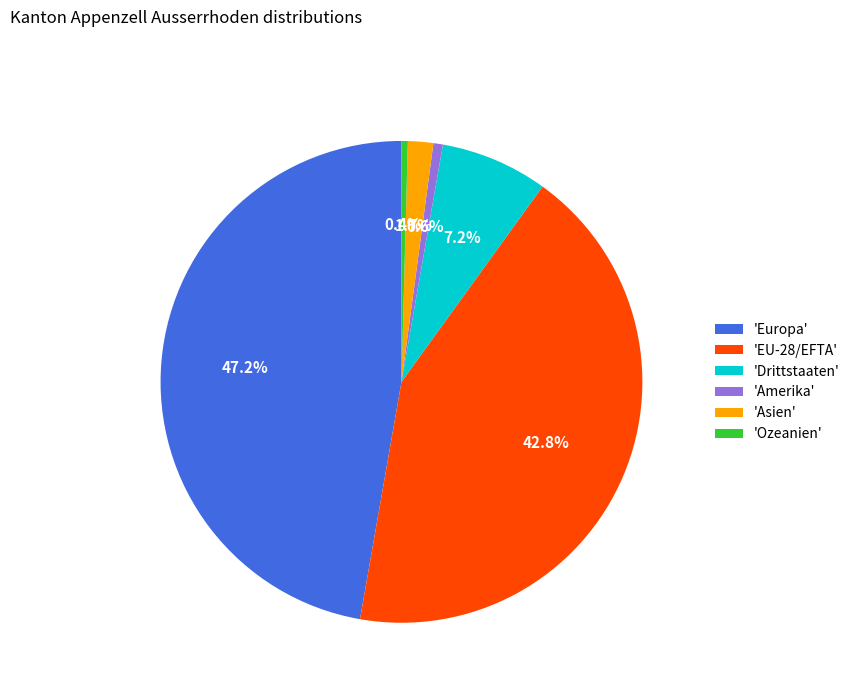

Do 'Drittstaaten' and 'Amerika' together represent more than half of the pie?

No